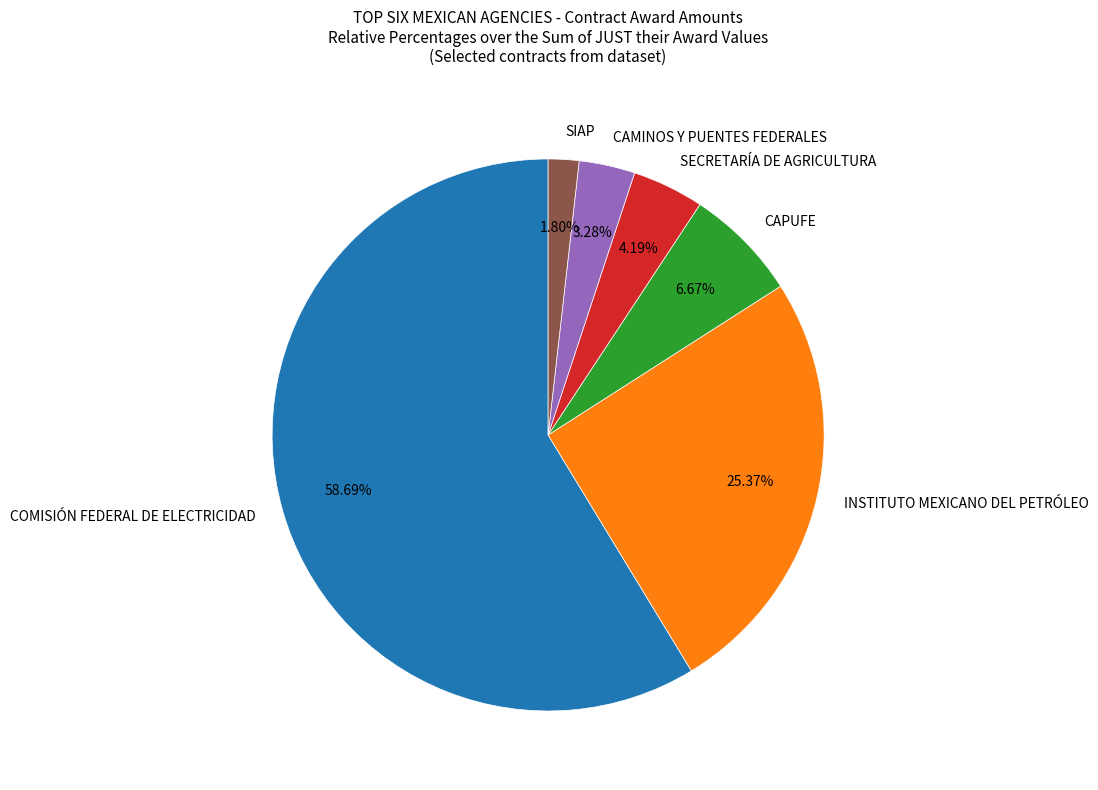

Rank the categories by value from highest to lowest.

COMISIÓN FEDERAL DE ELECTRICIDAD, INSTITUTO MEXICANO DEL PETRÓLEO, CAPUFE, SECRETARÍA DE AGRICULTURA, CAMINOS Y PUENTES FEDERALES, SIAP